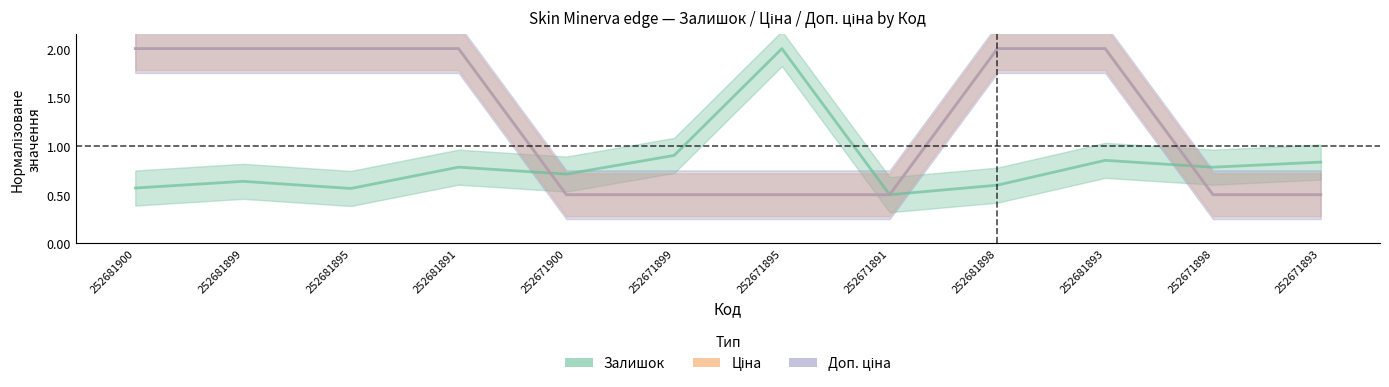

How many times do Ціна and Залишок cross each other?

2